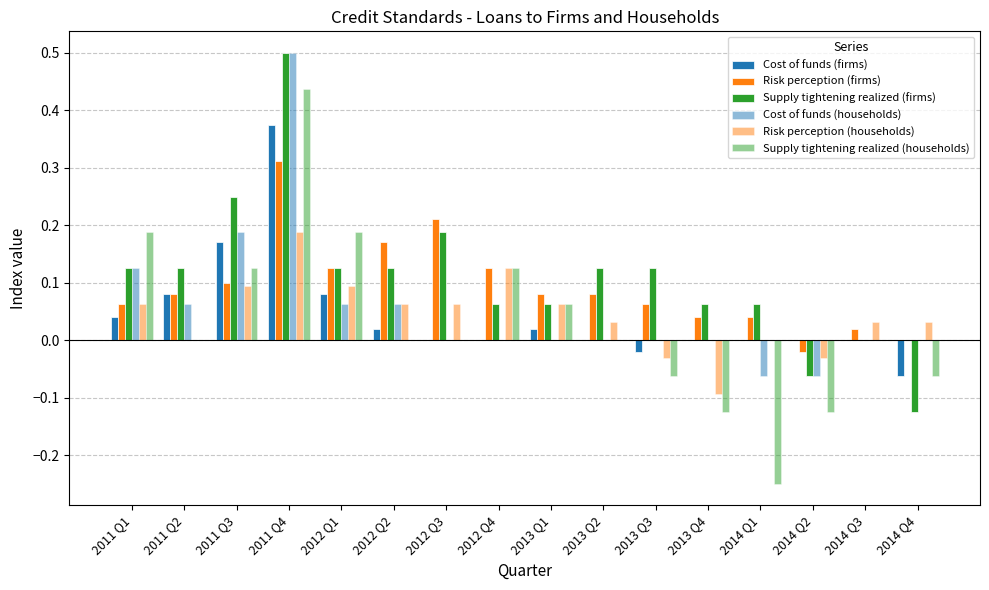

Which category has the lowest value across all series?

2014 Q1